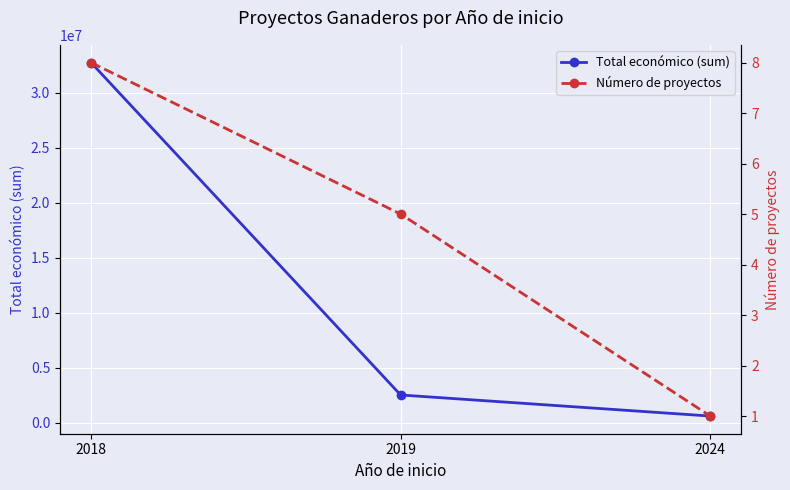

How many lines are shown in the chart?

2